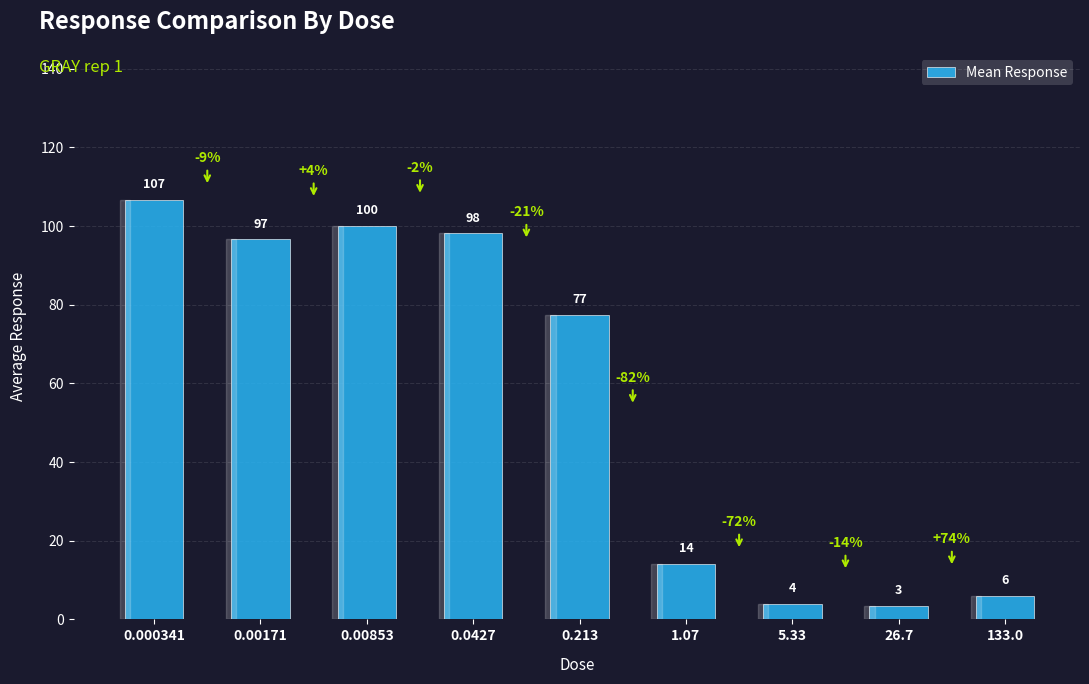

Reading left to right, what are all the values shown in this chart?

106.7	96.6	100.2	98.3	77.5	14.2	4.0	3.5	6.0